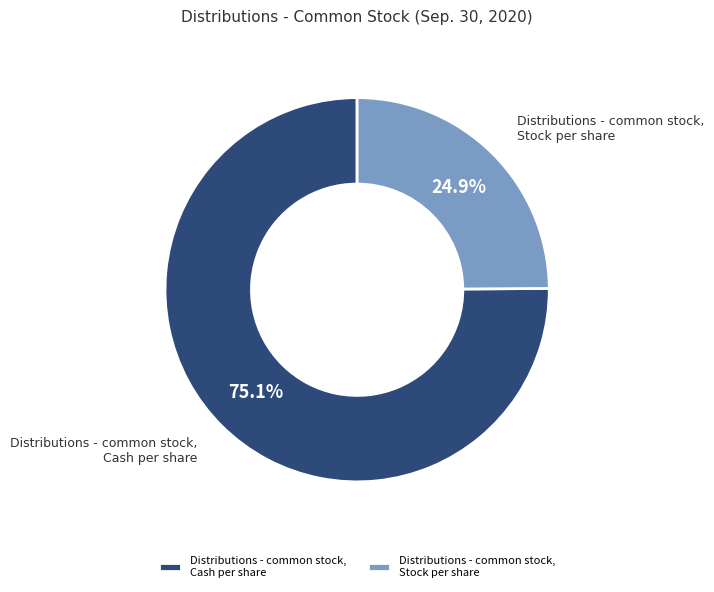

Which has a higher value, Distributions - common stock, Stock per share or Distributions - common stock, Cash per share?

Distributions - common stock, Cash per share